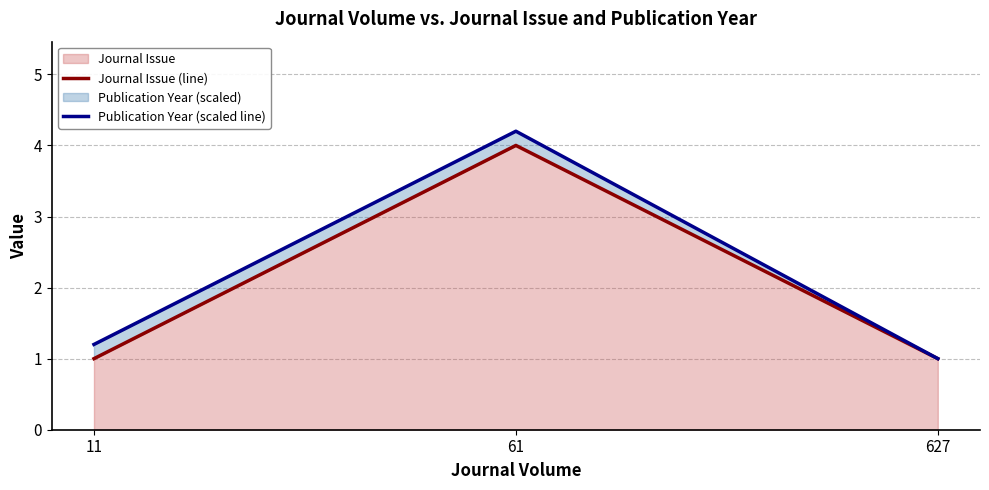

Reading right to left, list all the values displayed in this chart.

Journal Issue (line): 627=1.0	61=4.0	11=1.0
Publication Year (scaled line): 627=1.0	61=4.2	11=1.2